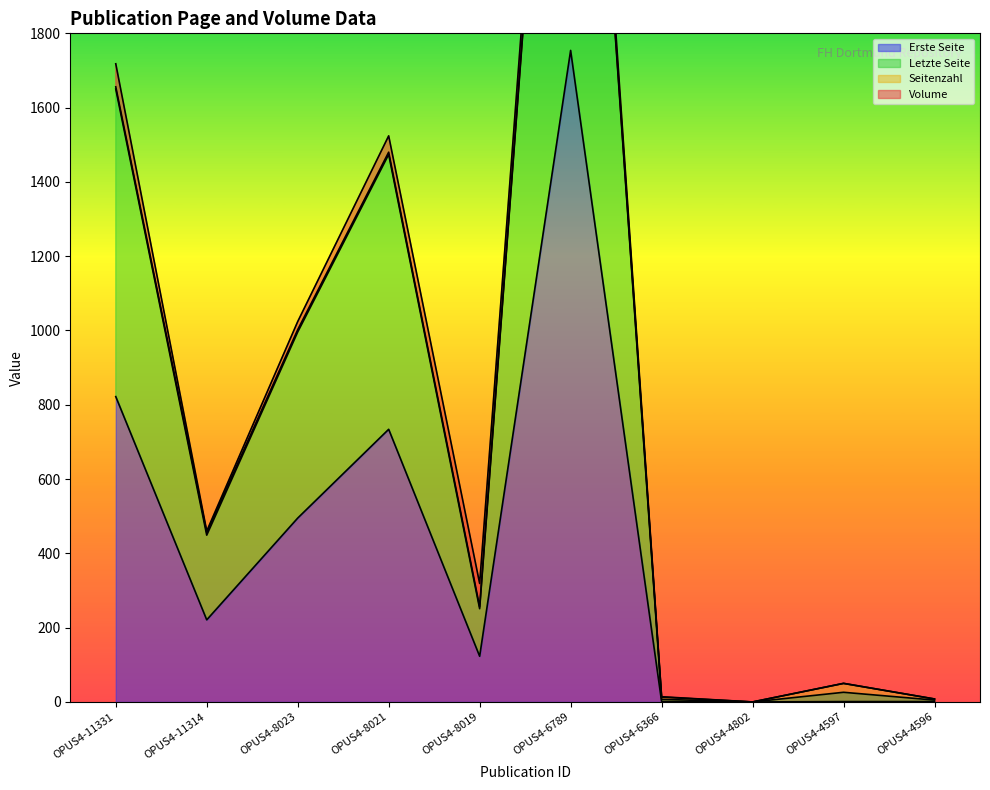

At which label is Erste Seite closest to 877?

OPUS4-11331